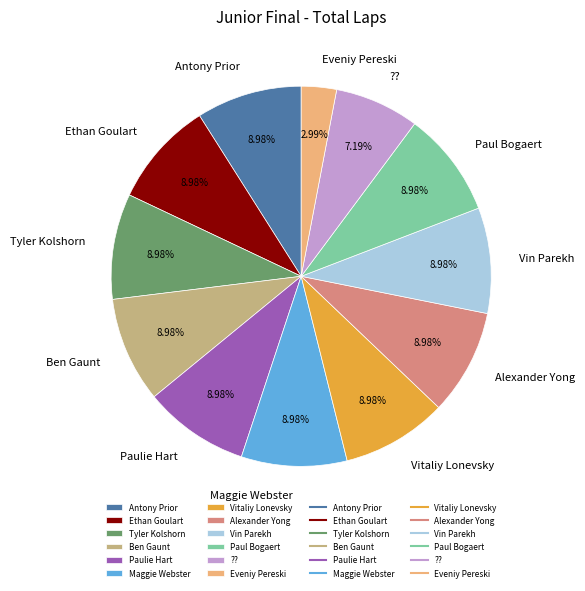

The ?? slice represents 7% of the pie. True or false?

True